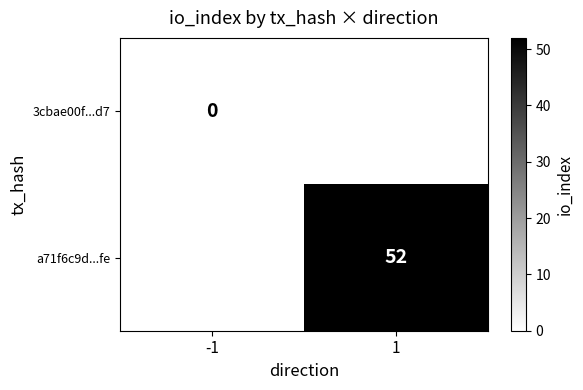

True or false: a71f6c9d...fe has a value of 52 at 1.

True